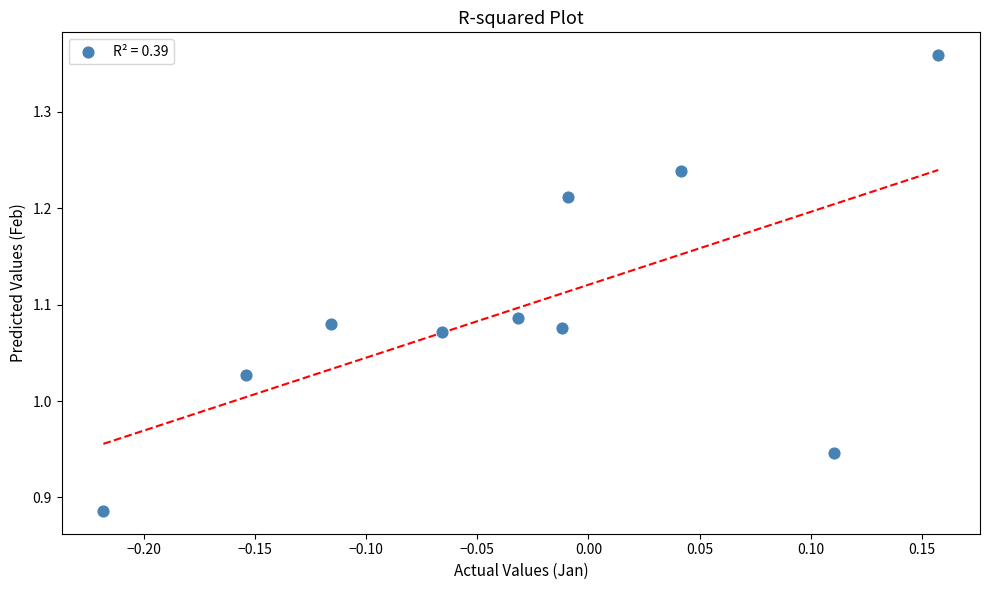

What is the range of X values (max minus min)?

0.4